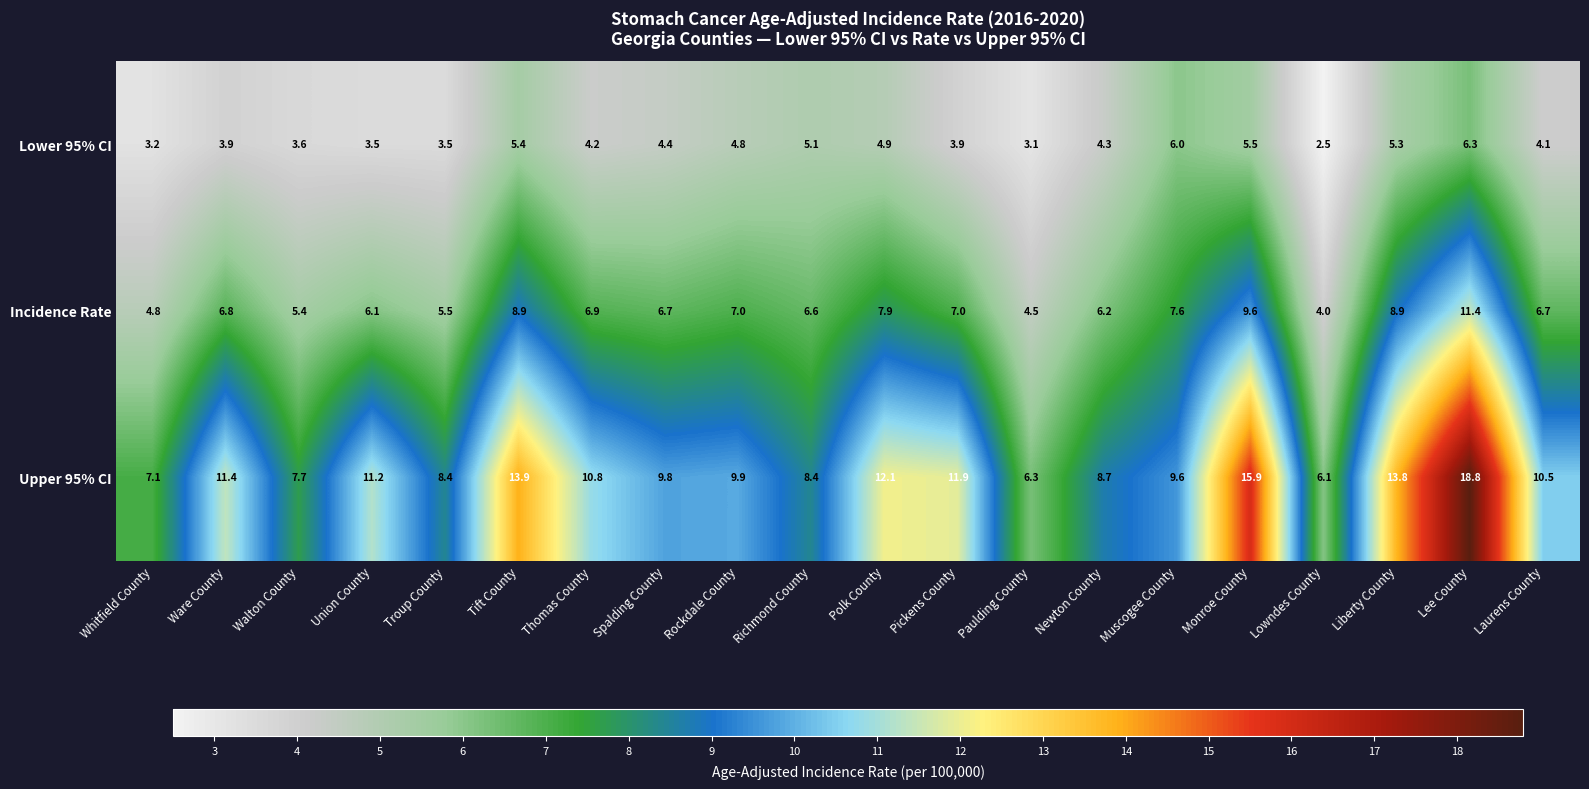

Is it true that Upper 95% CI equals 3.0 at Polk County?

False